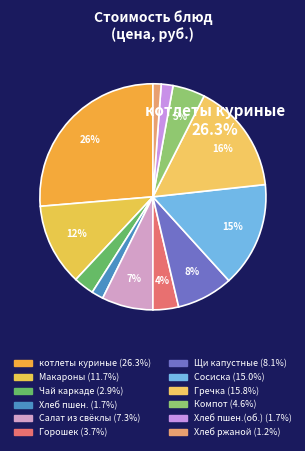

What percentage is the Гречка отворная slice, to the nearest percent?

16%